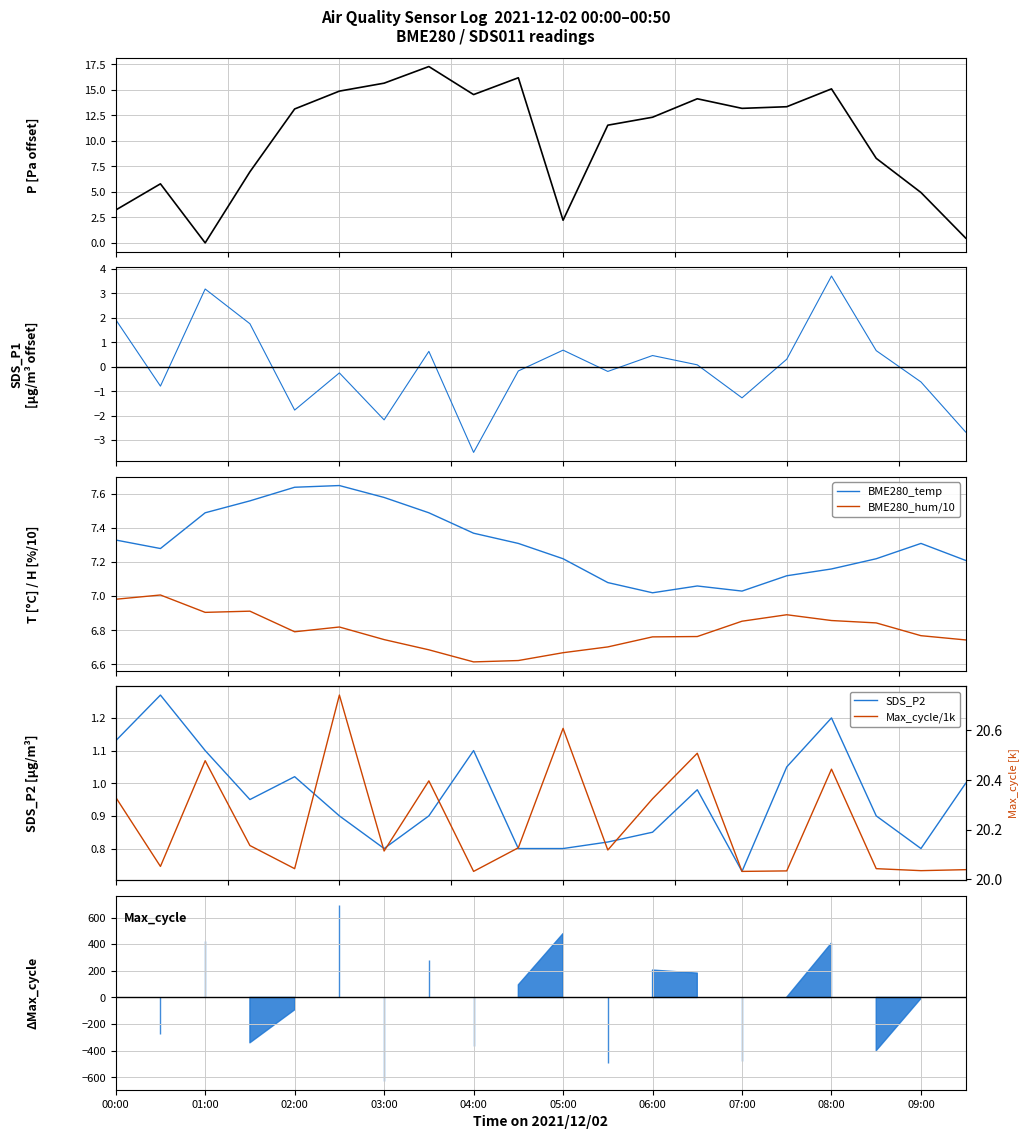

True or false: BME280_temp and BME280_hum/10 cross at least once.

False